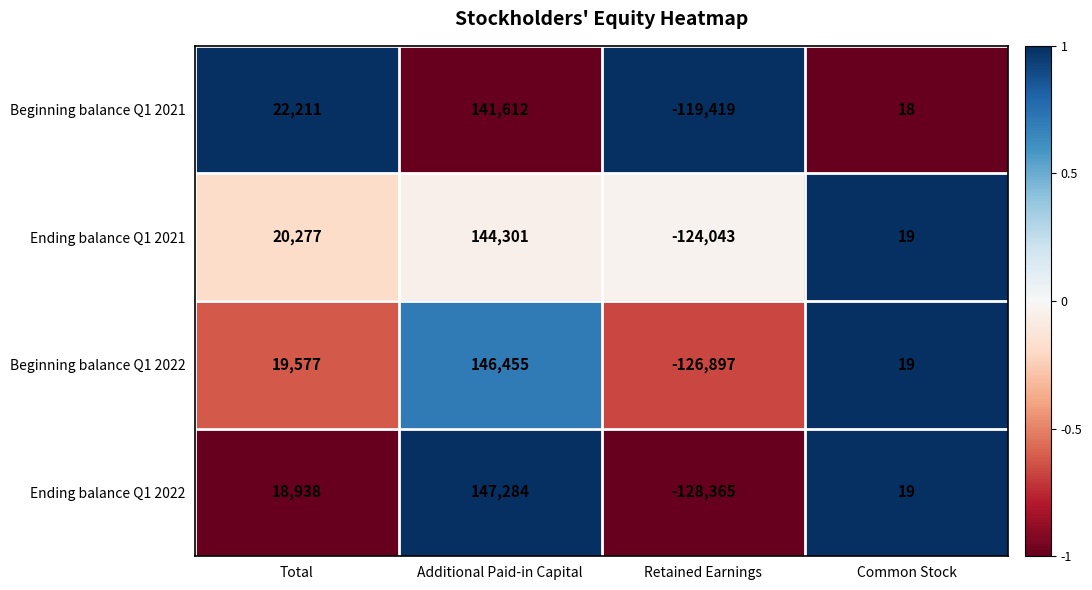

How many data points does each series have?

4